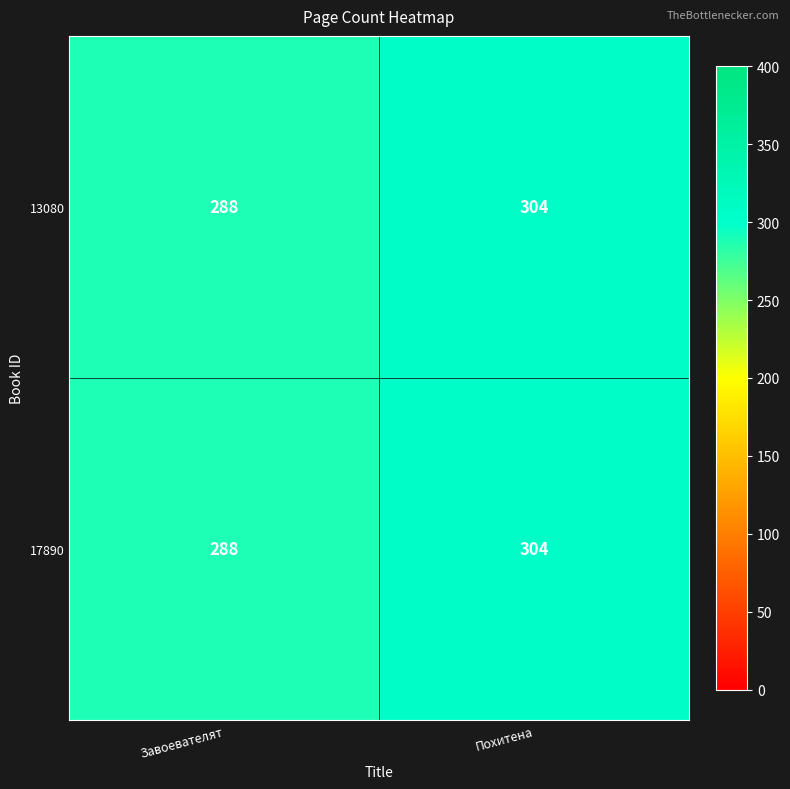

List the labels in order of 13080 value, largest first.

Похитена, Завоевателят